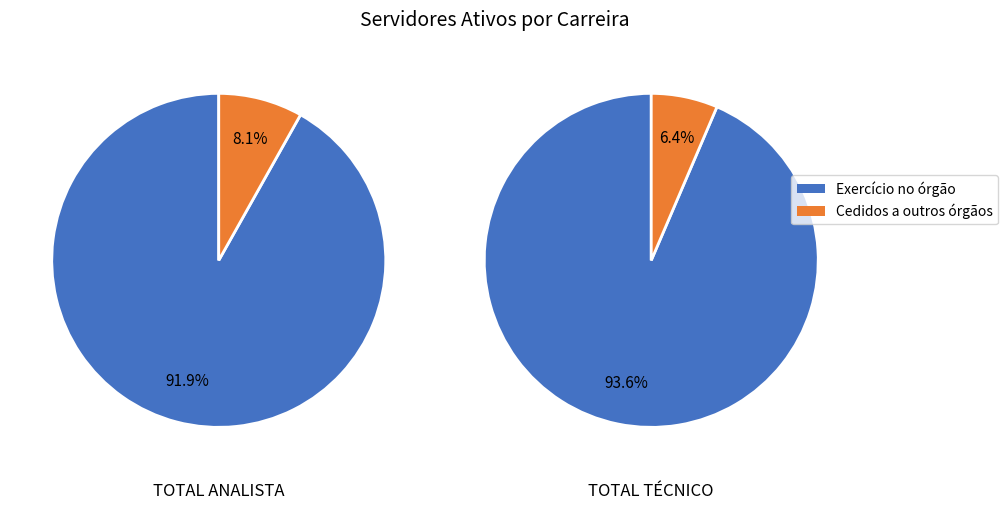

Does TOTAL ANALISTA account for over 50% of the chart?

No